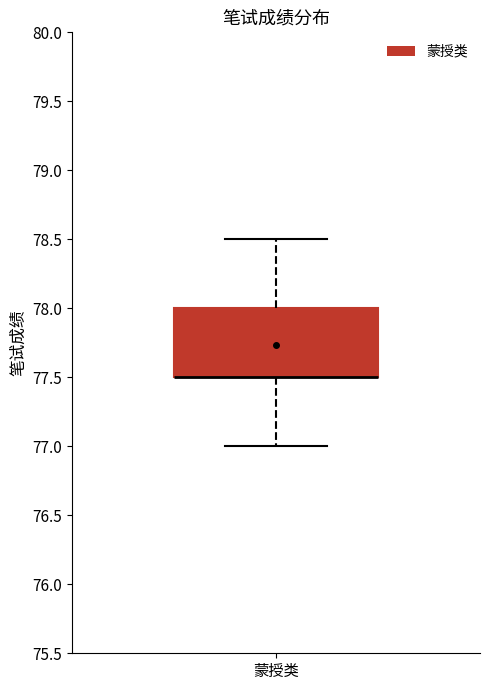

Transcribe this box plot: give where the median line is, the range the box spans, and where the two whiskers end, as read against the y-axis. The values are not printed on the chart, so give them approximately, as read against the axis.

median 77.5 (drawn on the box's lower edge), box 77.5 to 78.0, whiskers 77.0 to 78.5